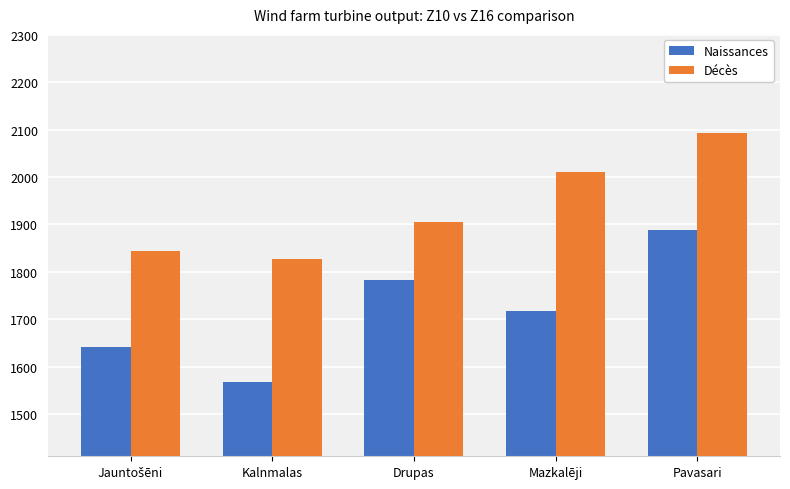

At which category is the sum across all series the highest?

Pavasari